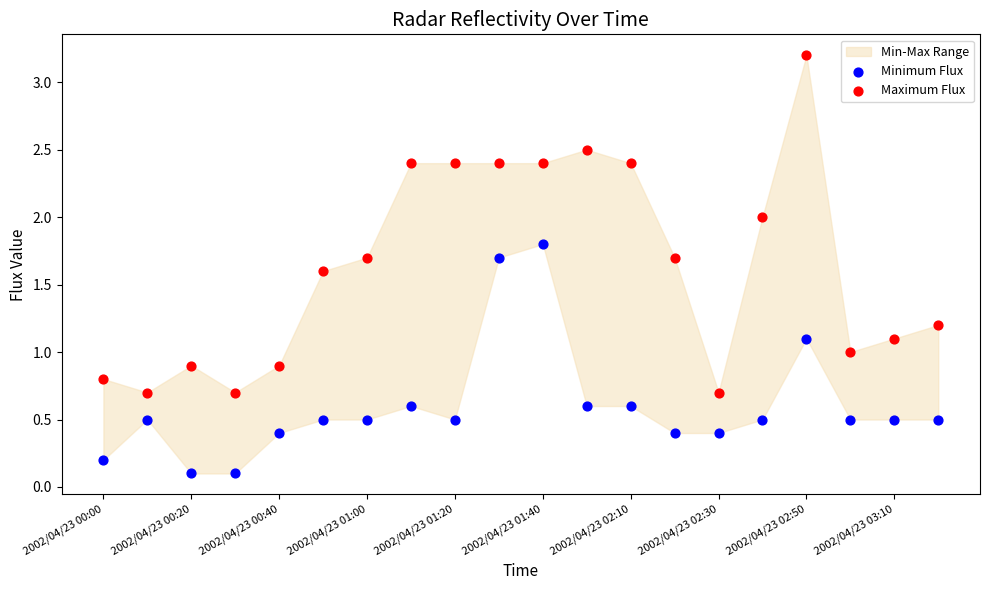

Across all data points, what is the range of Y values (max minus min)?

3.1